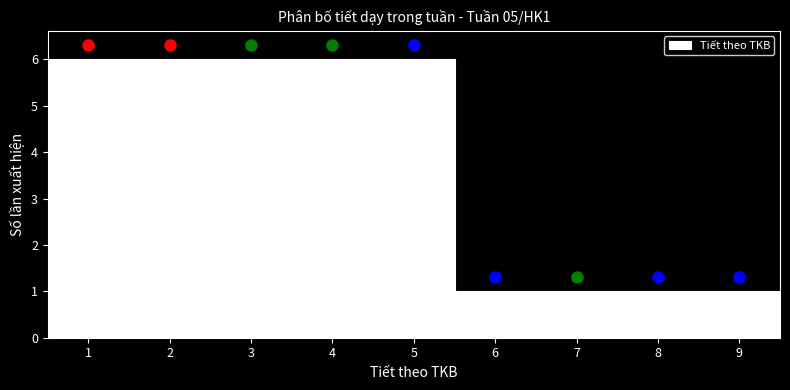

Reading left to right, transcribe this chart: for each bar, give the range it covers on the x-axis and its height. The values are not printed on the chart, so give them approximately, as read against the axis.

0.5 to 1.5: 6
1.5 to 2.5: 6
2.5 to 3.5: 6
3.5 to 4.5: 6
4.5 to 5.5: 6
5.5 to 6.5: 1
6.5 to 7.5: 1
7.5 to 8.5: 1
8.5 to 9.5: 1